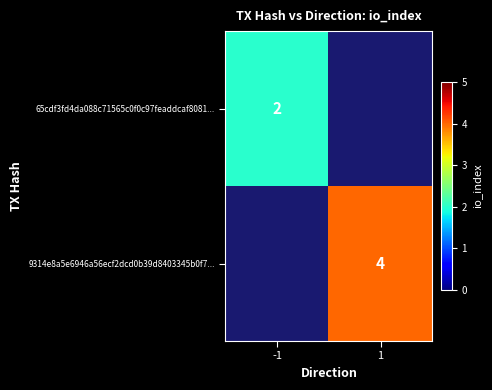

True or false: 65cdf3fd4da088c71565c0f0c97feaddcaf8081... has a value of 1 at -1.

False